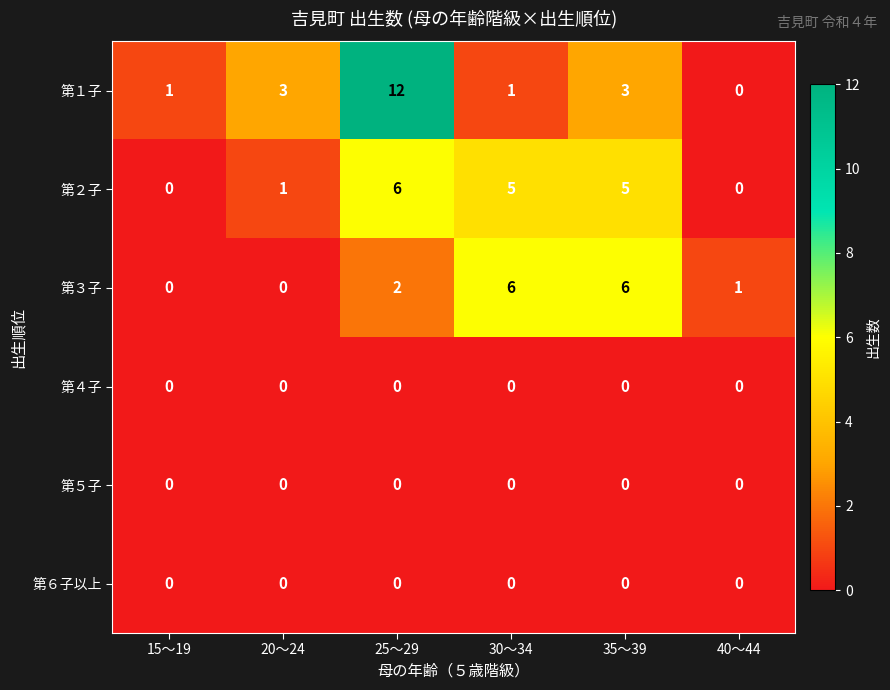

At how many categories does at least one series exceed 2?

4